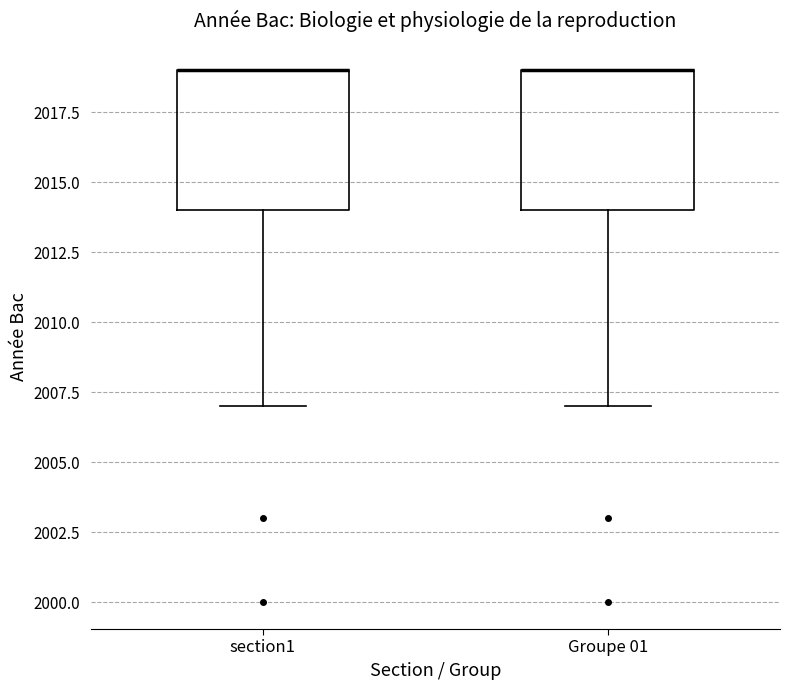

Reading left to right, transcribe this box plot: for each box, give where its median line is, the range the box spans, and where its two whiskers end, as read against the y-axis. The values are not printed on the chart, so give them approximately, as read against the axis.

section1: median 2019 (drawn on the box's upper edge), box 2014 to 2019, whiskers 2007 to 2019
Groupe 01: median 2019 (drawn on the box's upper edge), box 2014 to 2019, whiskers 2007 to 2019